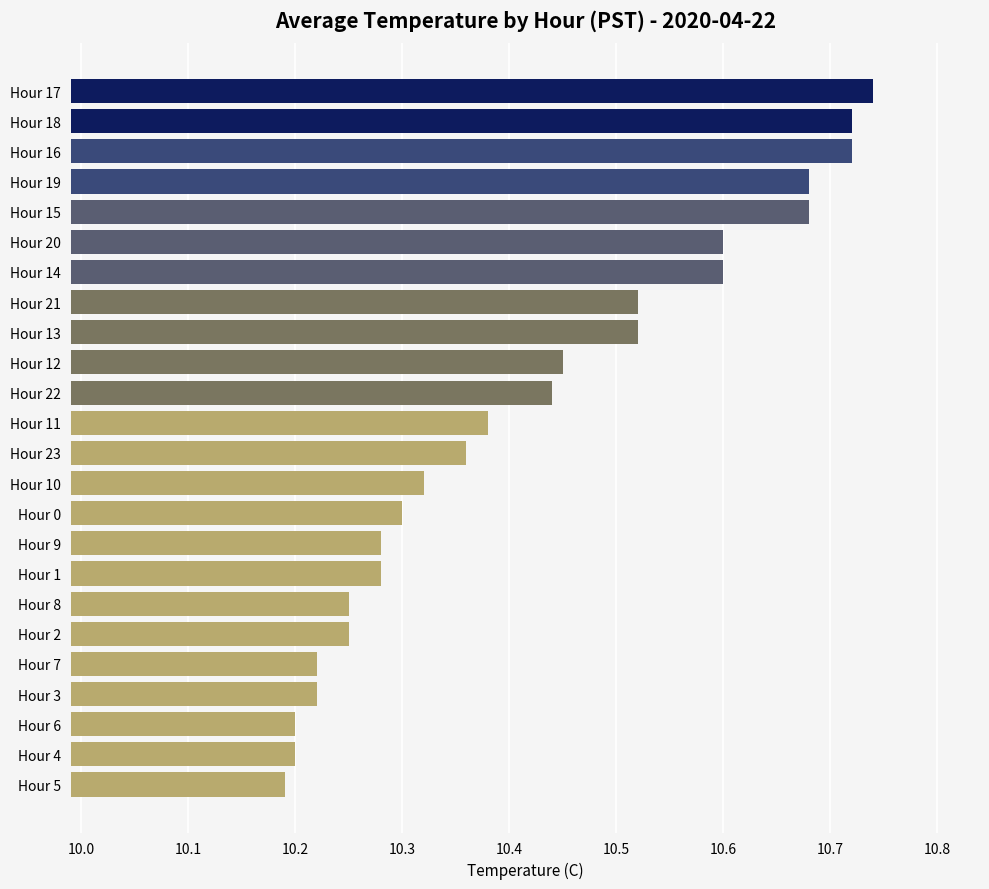

Count the values in the range 10 to 11.

24